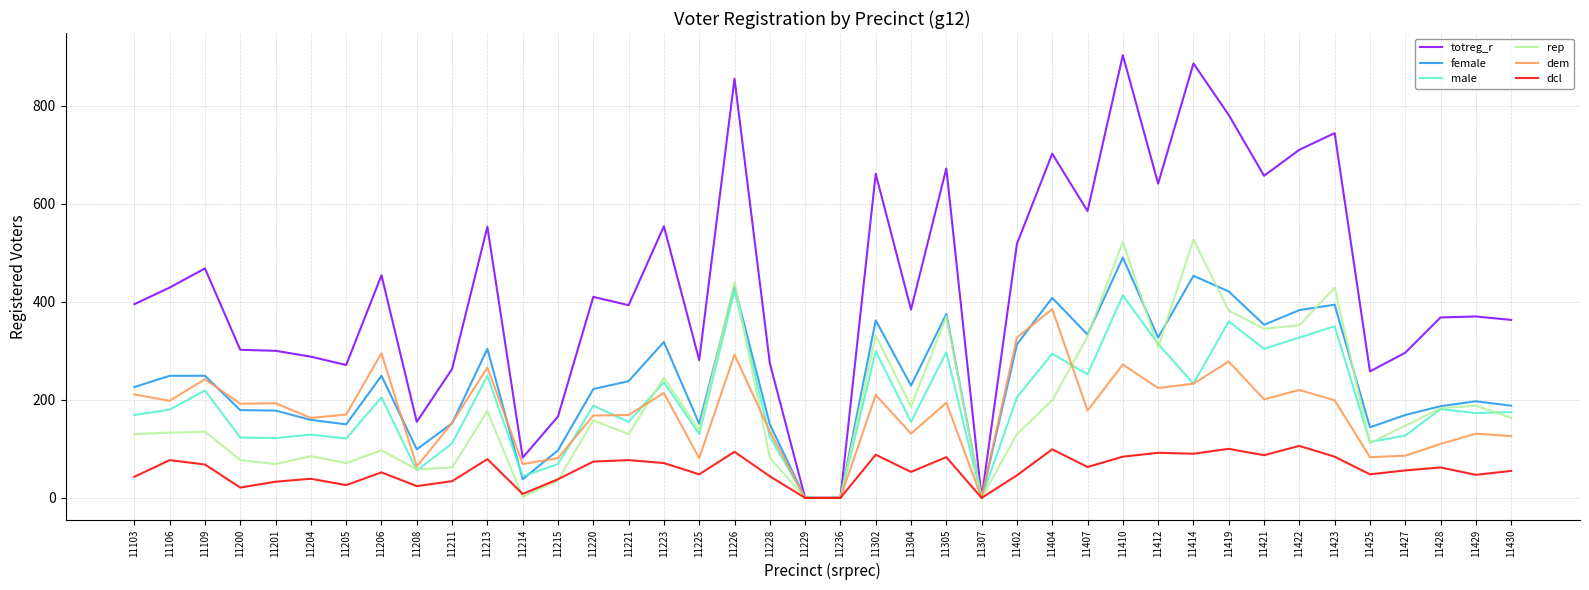

What is the total value across all series at 11201?

895